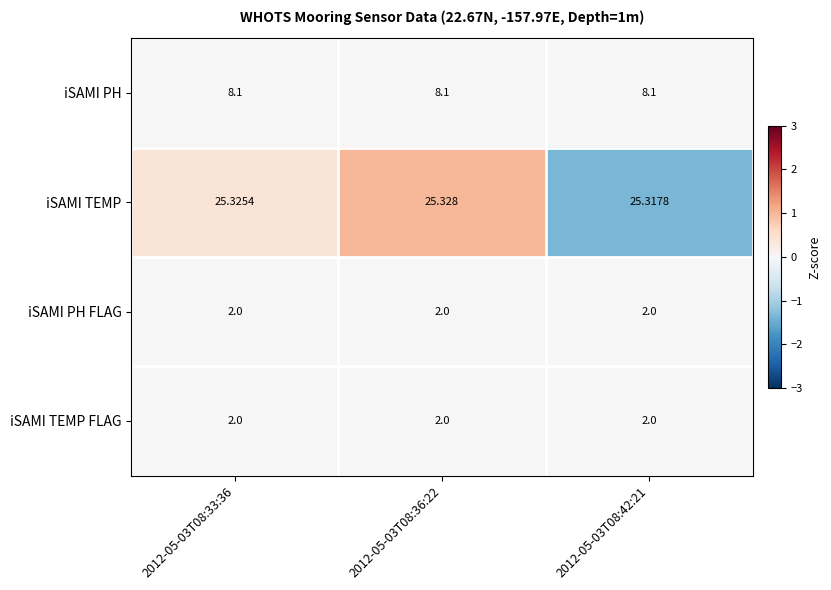

Between 2012-05-03T08:33:36 and 2012-05-03T08:36:22, which series saw the biggest shift?

iSAMI TEMP